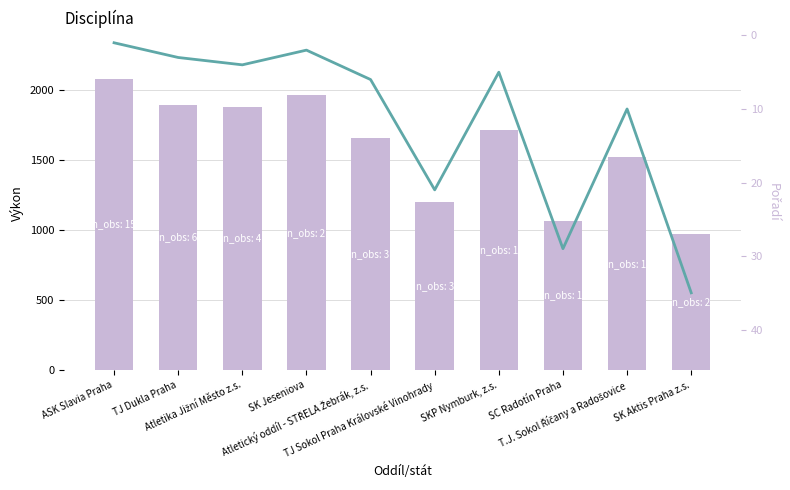

The Výkon series shows 1563 at SK Aktis Praha z.s.. True or false?

False